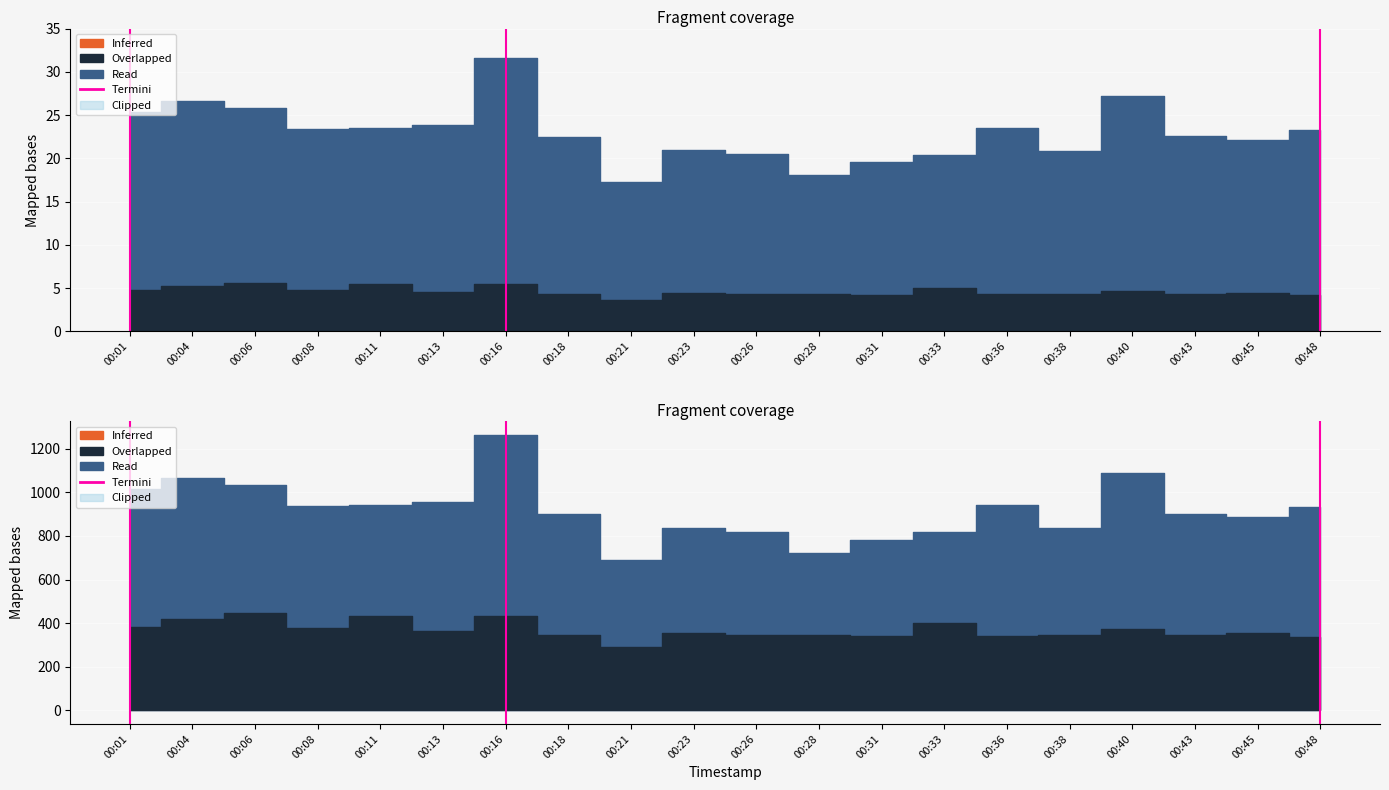

Which category has the lowest value across all series?

00:01